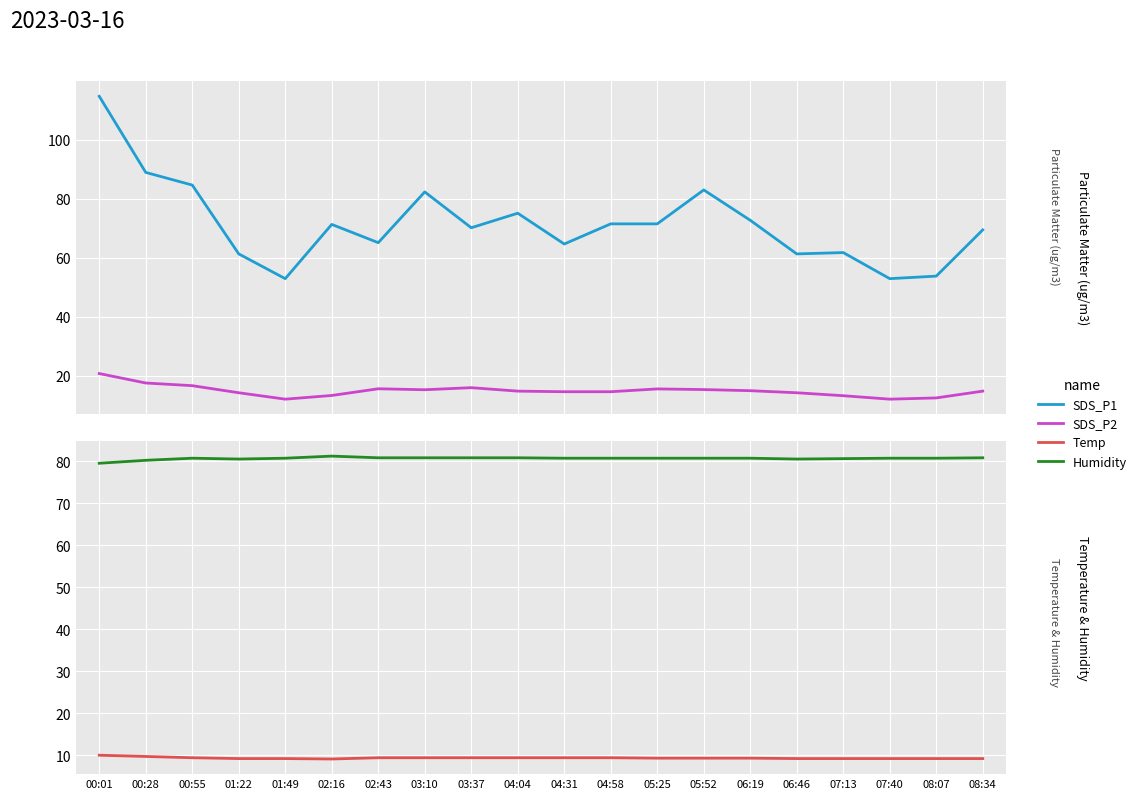

Reading left to right, what are all the values shown in this chart?

SDS_P1: 00:01=114.7	00:28=88.9	00:55=84.6	01:22=61.3	01:49=52.9	02:16=71.3	02:43=65.1	03:10=82.3	03:37=70.2	04:04=75.1	04:31=64.7	04:58=71.5	05:25=71.5	05:52=83.0	06:19=72.7	06:46=61.3	07:13=61.8	07:40=52.9	08:07=53.8	08:34=69.4
SDS_P2: 00:01=20.8	00:28=17.6	00:55=16.7	01:22=14.3	01:49=12.1	02:16=13.4	02:43=15.7	03:10=15.3	03:37=16.0	04:04=14.8	04:31=14.7	04:58=14.7	05:25=15.6	05:52=15.4	06:19=15.0	06:46=14.3	07:13=13.3	07:40=12.1	08:07=12.6	08:34=14.8
Temp: 00:01=10.0	00:28=9.7	00:55=9.4	01:22=9.2	01:49=9.2	02:16=9.1	02:43=9.4	03:10=9.4	03:37=9.4	04:04=9.4	04:31=9.4	04:58=9.4	05:25=9.3	05:52=9.3	06:19=9.3	06:46=9.2	07:13=9.2	07:40=9.2	08:07=9.2	08:34=9.2
Humidity: 00:01=79.5	00:28=80.2	00:55=80.7	01:22=80.5	01:49=80.7	02:16=81.2	02:43=80.8	03:10=80.8	03:37=80.8	04:04=80.8	04:31=80.7	04:58=80.7	05:25=80.7	05:52=80.7	06:19=80.7	06:46=80.5	07:13=80.6	07:40=80.7	08:07=80.7	08:34=80.8